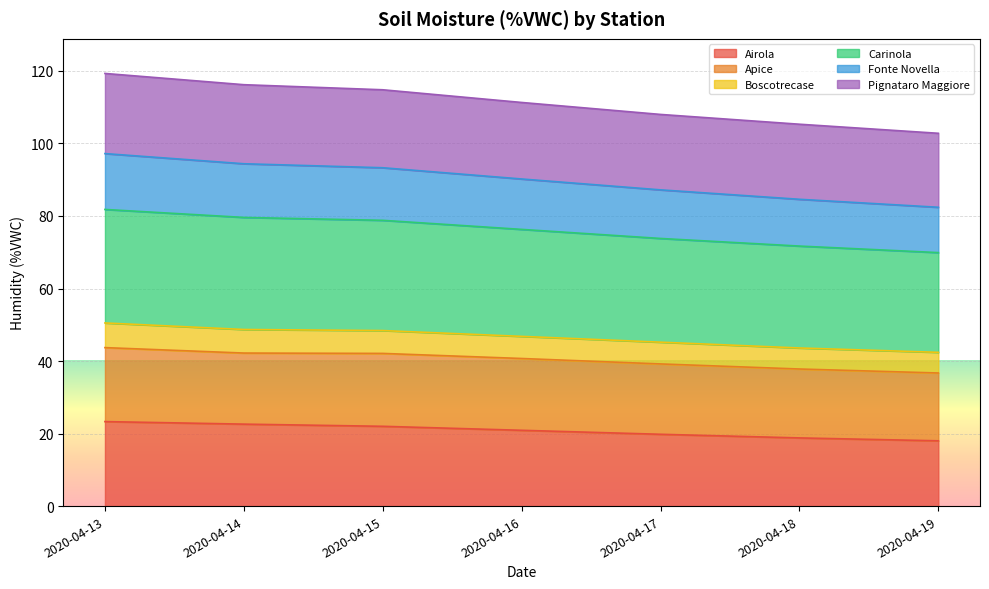

The Airola series shows 18.8 at 2020-04-18. True or false?

True